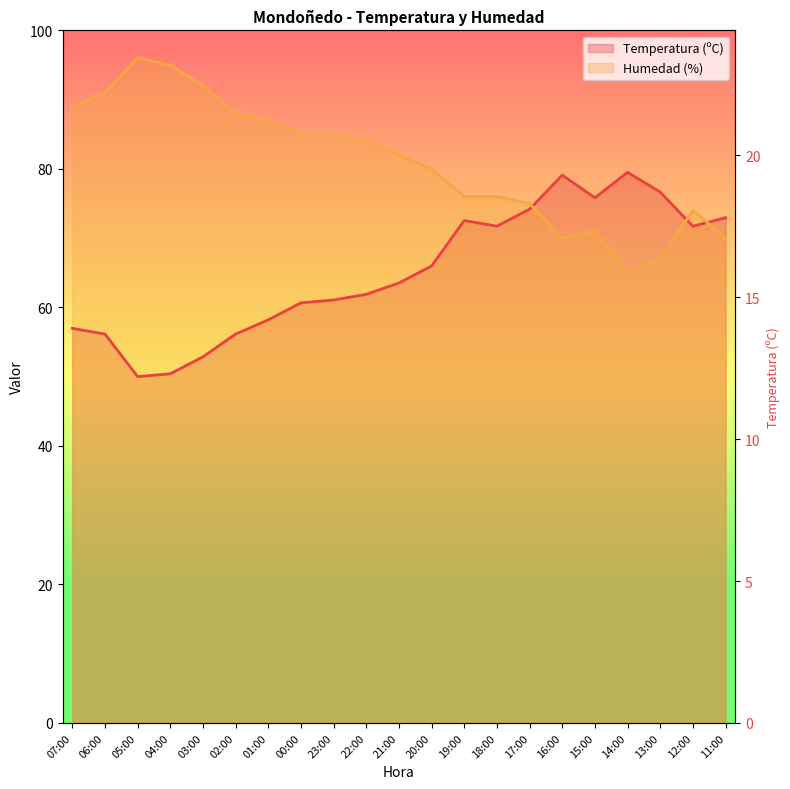

What is the difference between the Temperatura (ºC) values at 01:00 and 06:00?

2.0